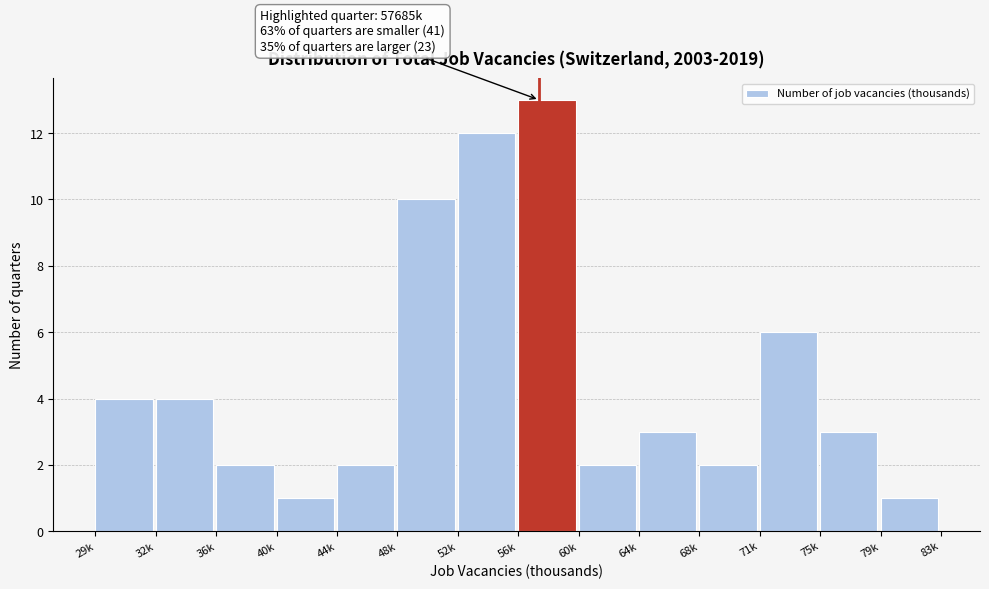

Reading right to left, extract all data points from this chart.

1	3	6	2	3	2	13	12	10	2	1	2	4	4